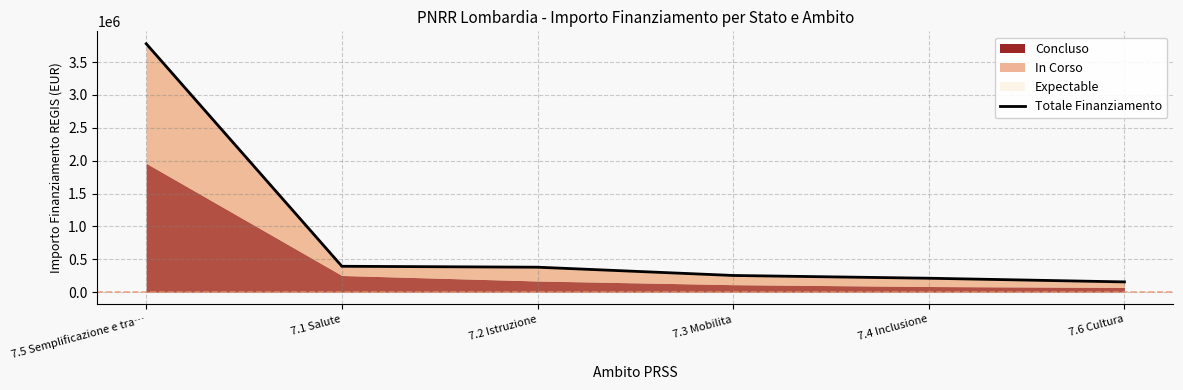

What is the difference between the maximum and minimum values?

3626000